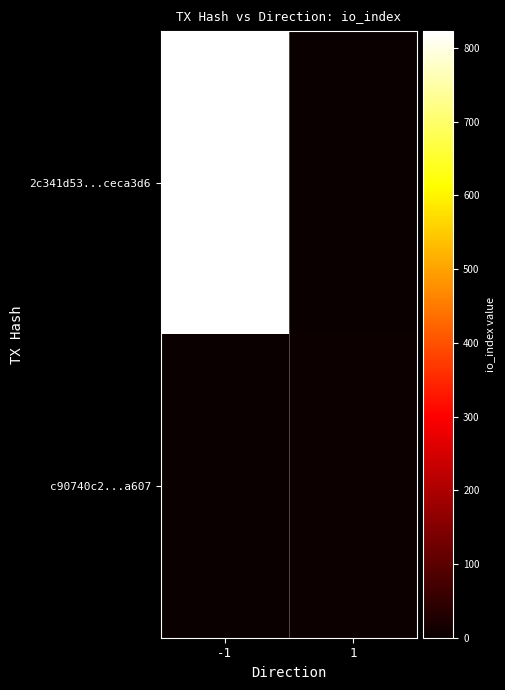

Count the number of data series in this chart.

2